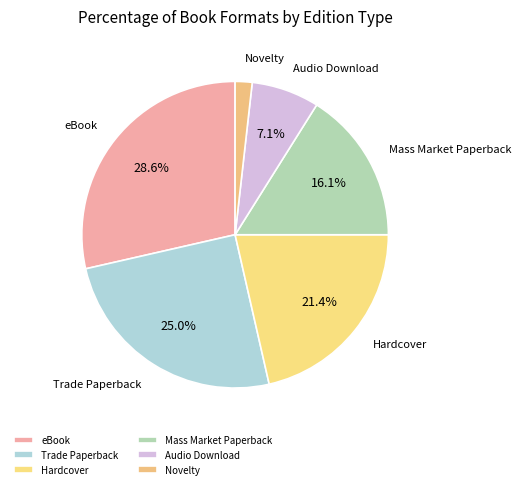

How much of the chart is everything except Audio Download?

92.9%